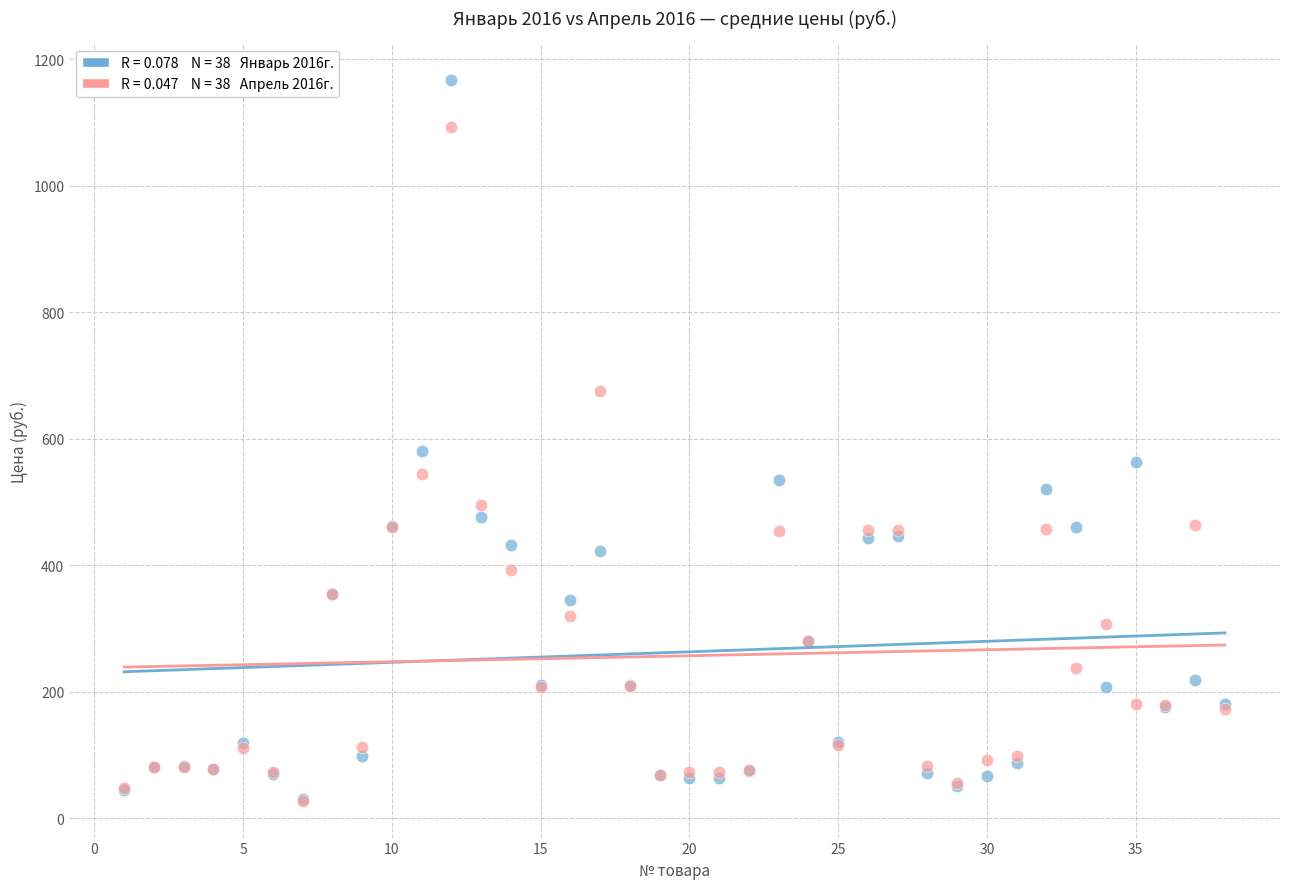

Across all series, what Y value is closest to 597?

581.5